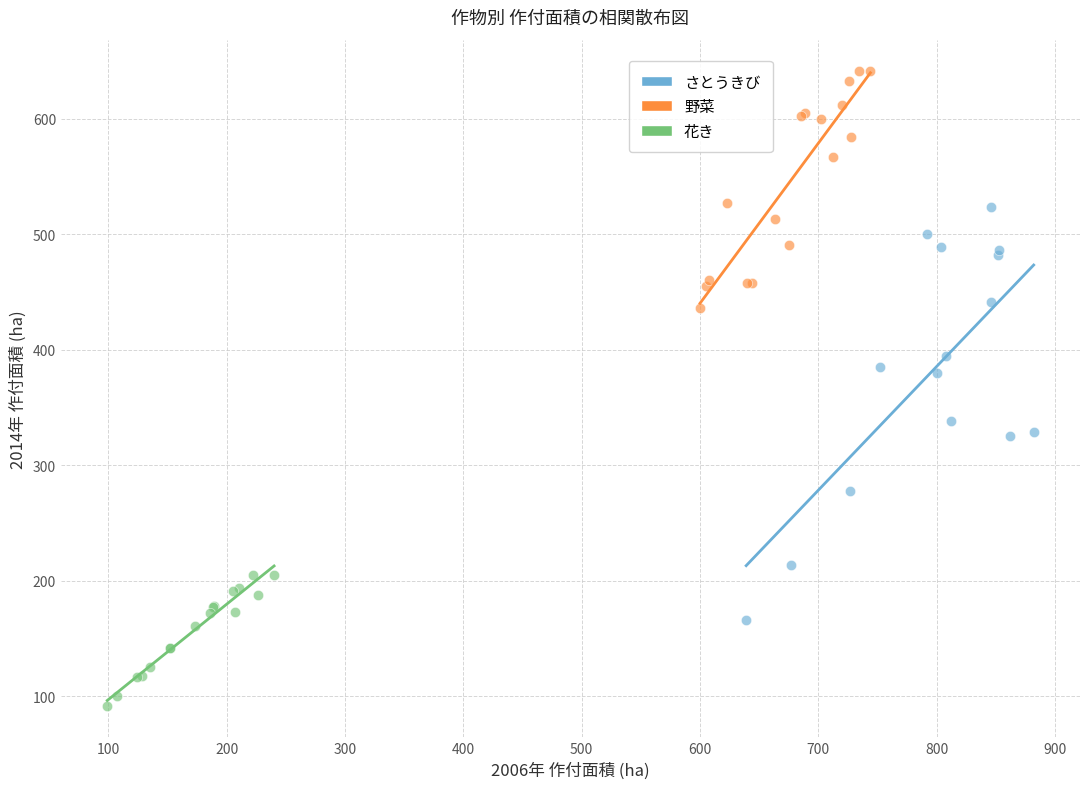

Which series has the largest Y range (max minus min)?

さとうきび